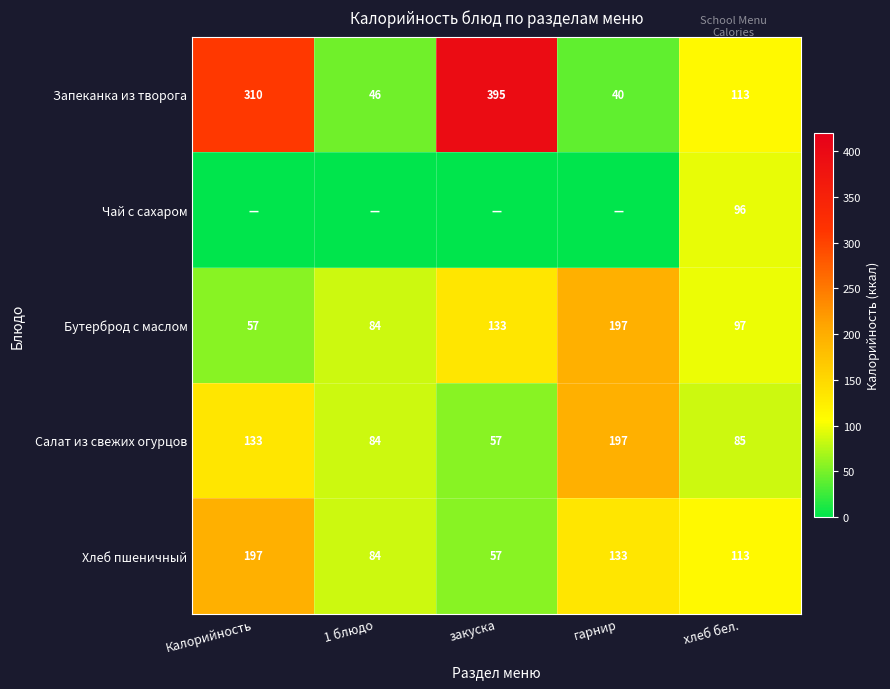

What is the total value across all series at 1 блюдо?

298